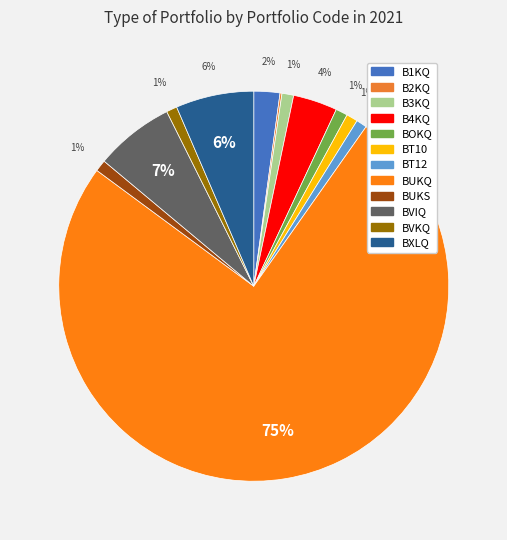

How many segments does this pie chart have?

12